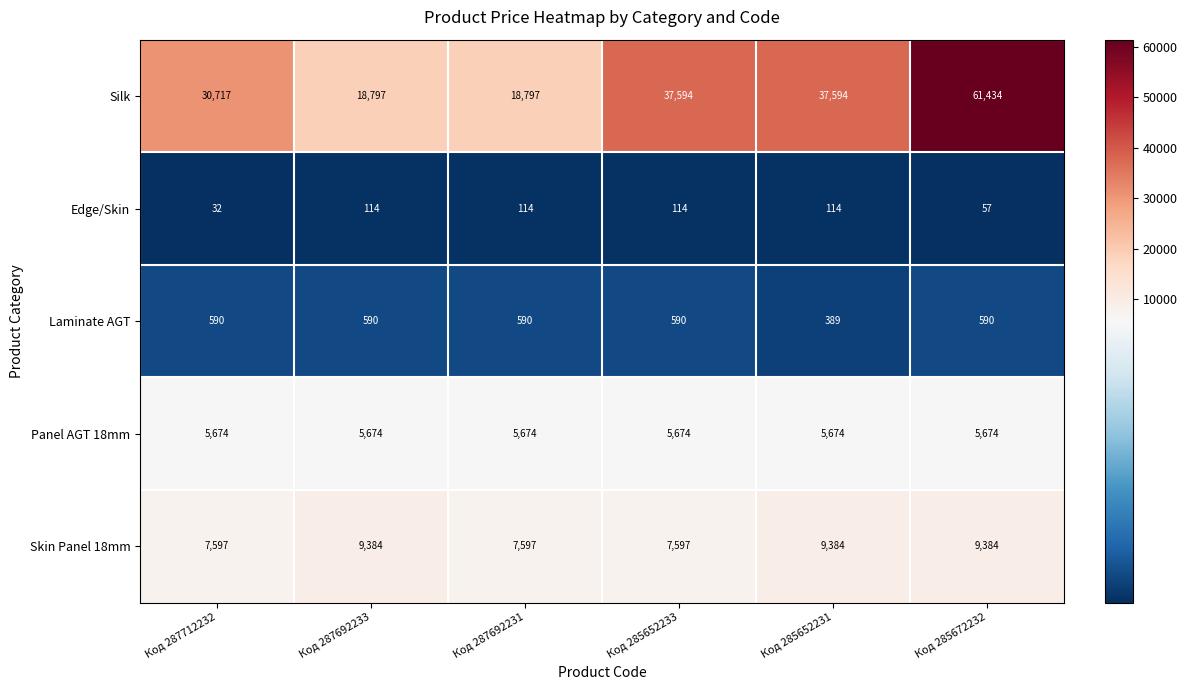

Reading left to right, extract all data points from this chart.

Silk: 30717	18797	18797	37594	37594	61434
Edge/Skin: 32	114	114	114	114	57
Laminate AGT: 590	590	590	590	389	590
Panel AGT 18mm: 5674	5674	5674	5674	5674	5674
Skin Panel 18mm: 7597	9384	7597	7597	9384	9384